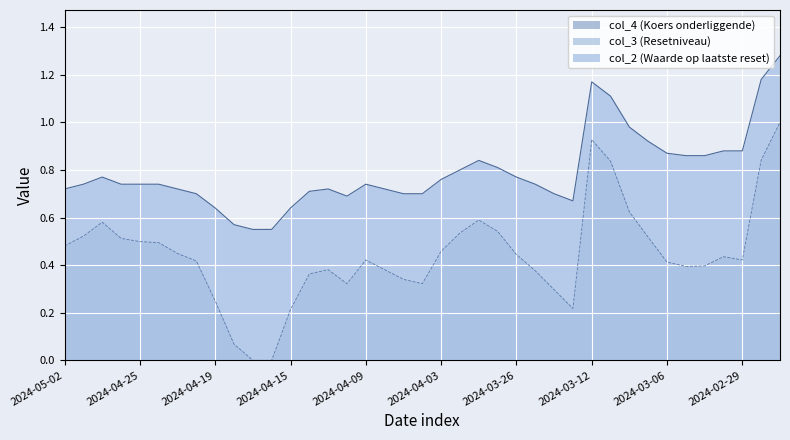

True or false: col_2 (Waarde op laatste reset) and col_4 (Koers onderliggende) intersect in this chart.

False